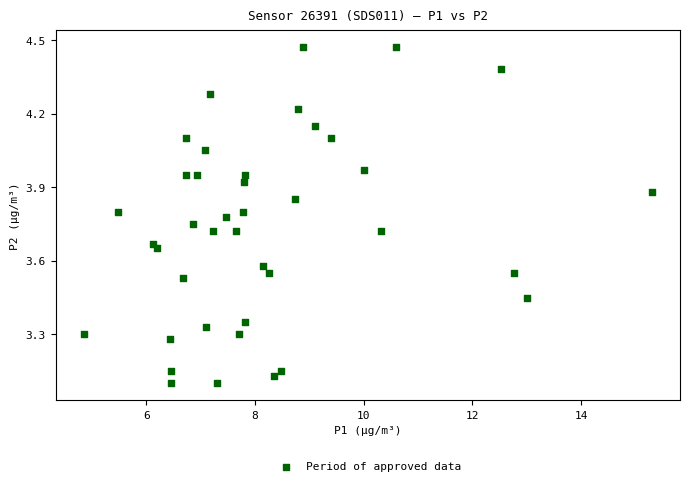

What is the range of Y values (max minus min)?

1.4